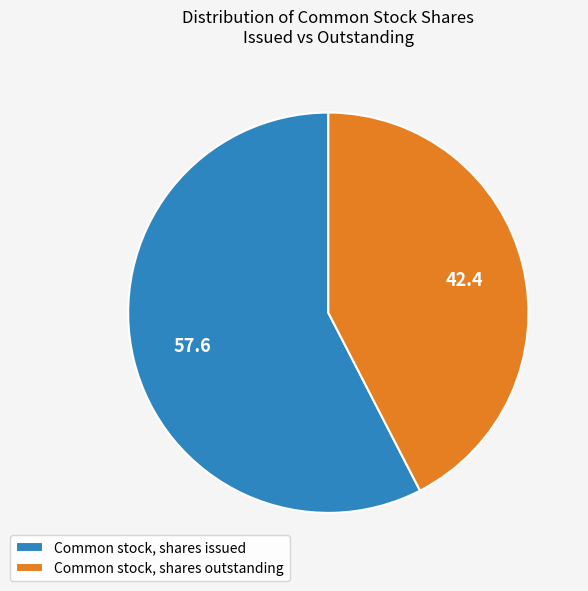

Which slice is the largest?

Common stock, shares issued